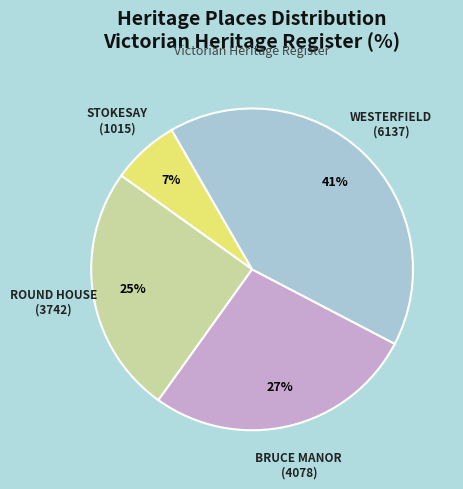

The STOKESAY slice represents 7% of the pie. True or false?

True